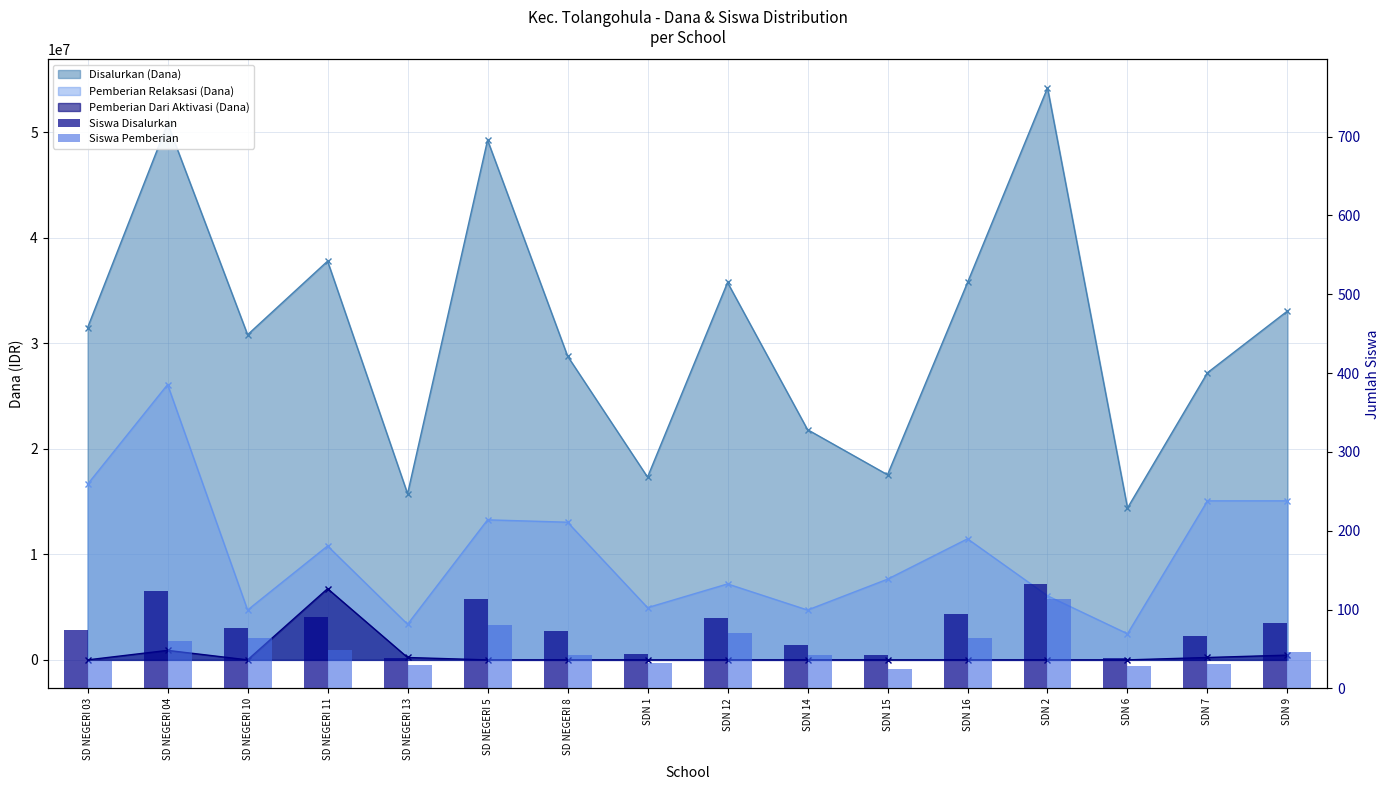

List the labels in order of Siswa Pemberian value, smallest first.

SDN 15, SDN 6, SD NEGERI 13, SDN 7, SDN 1, SD NEGERI 03, SD NEGERI 8, SDN 14, SDN 9, SD NEGERI 11, SD NEGERI 04, SD NEGERI 10, SDN 16, SDN 12, SD NEGERI 5, SDN 2